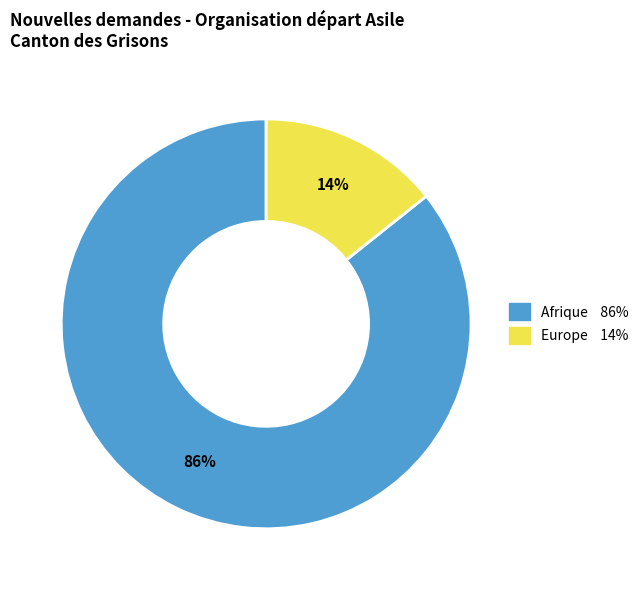

To the nearest percent, what is the average slice percentage?

50%